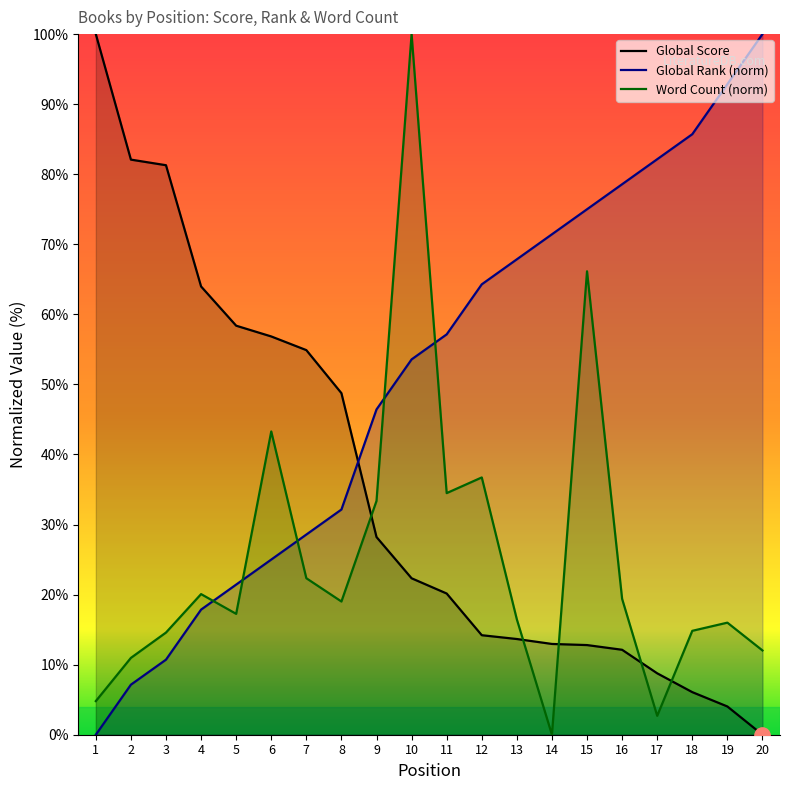

How many interior local peaks does the Word Count series have?

6